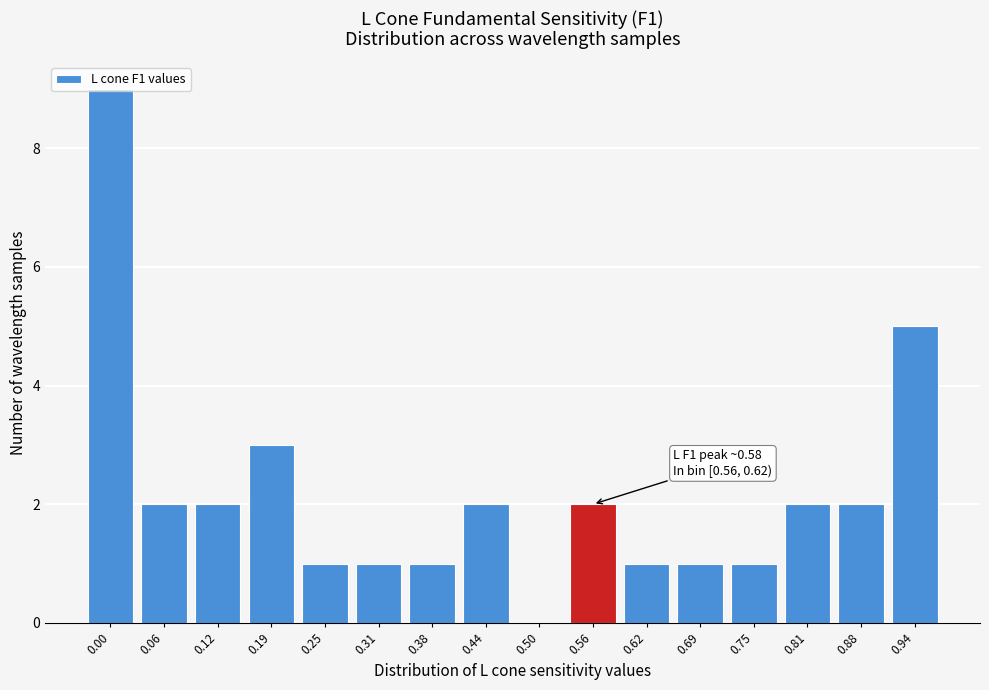

Which has a higher value, 0.62 or 0.12?

0.12